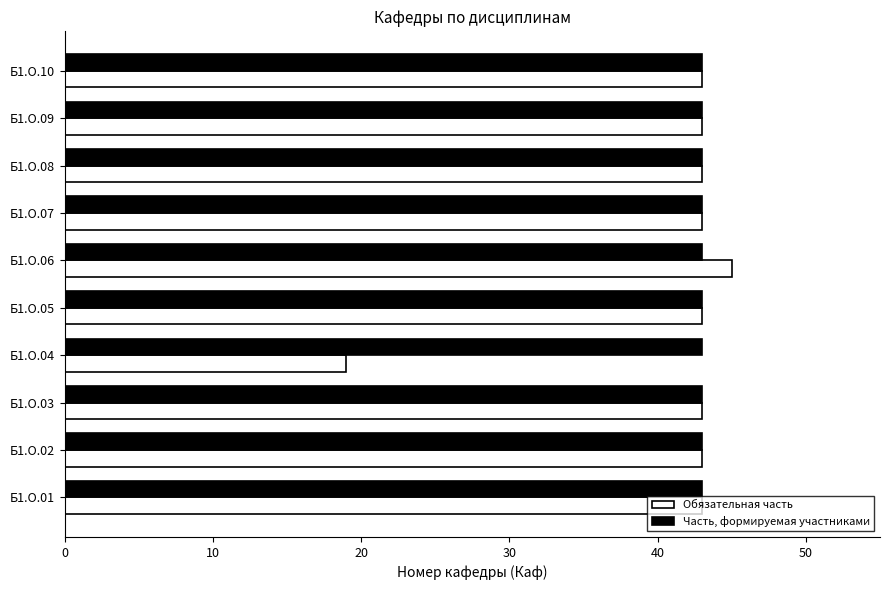

What is the average value of the Обязательная часть series?

41